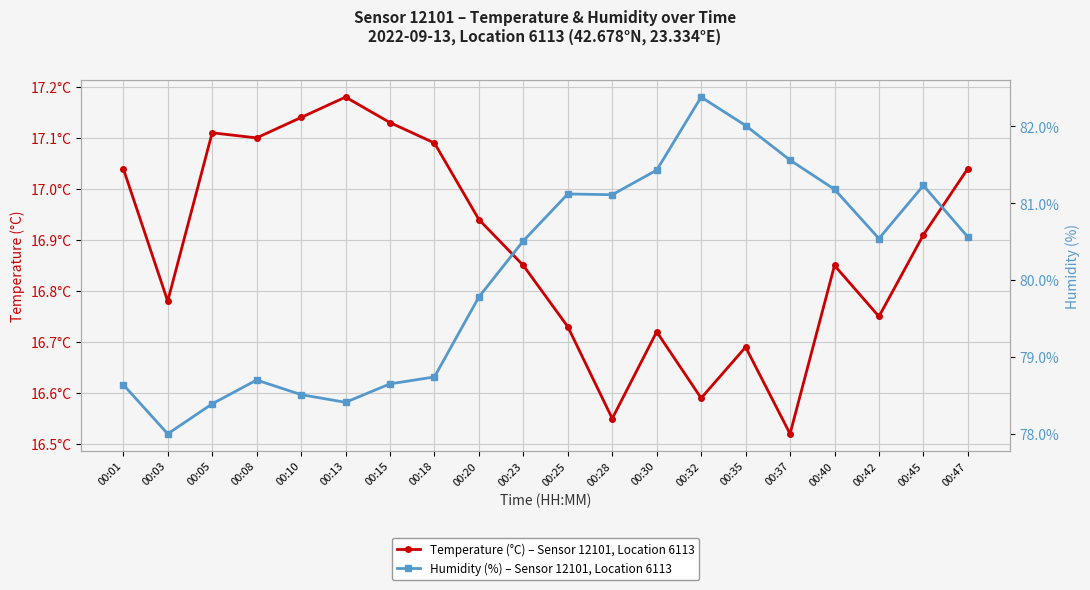

How many values in the humidity series exceed 80?

11